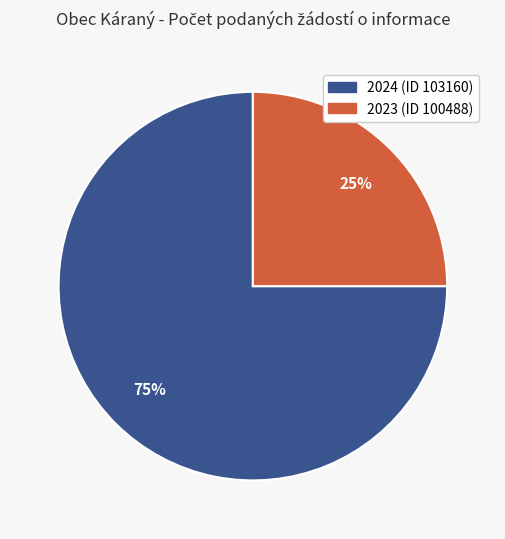

The 2024 (ID 103160) slice represents 75% of the pie. True or false?

True